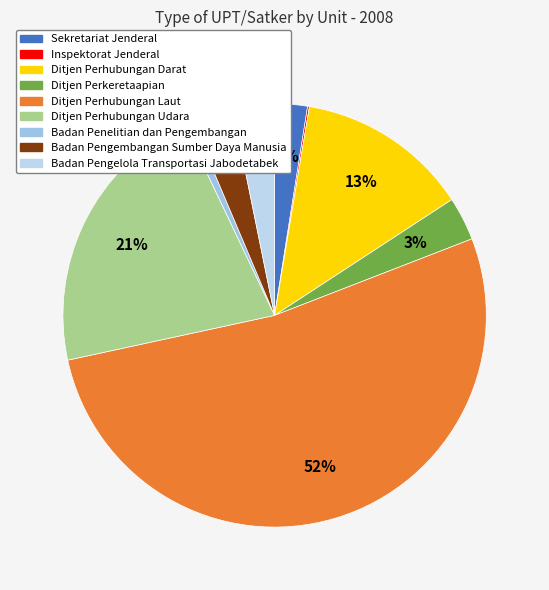

Is it true that Ditjen Perkeretaapian is 3% of the pie?

True